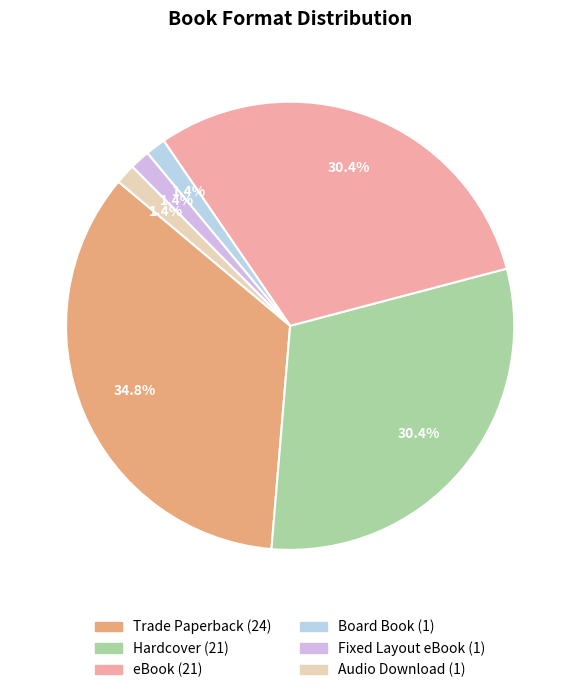

The Audio Download slice represents 11% of the pie. True or false?

False